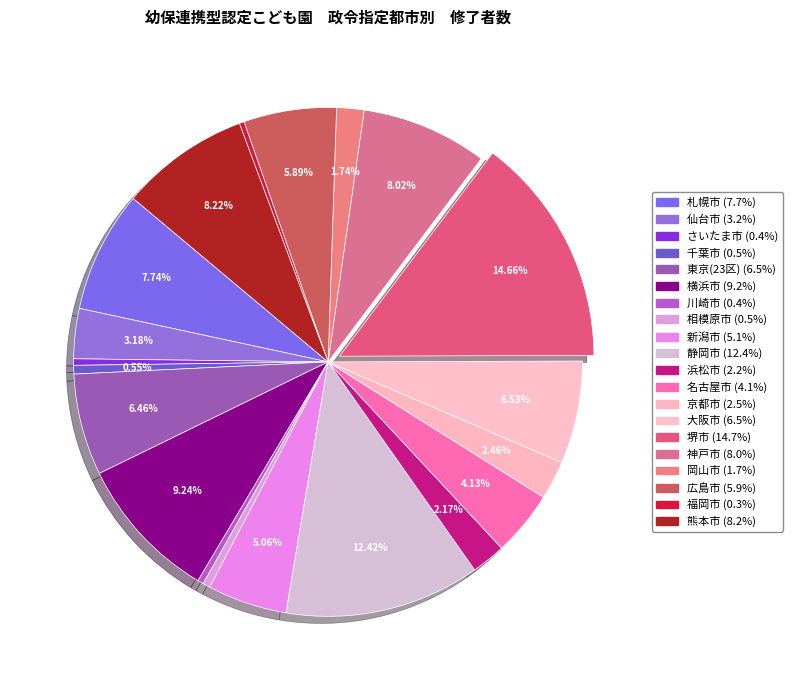

Combined, do 名古屋市 and 新潟市 account for over 50%?

No